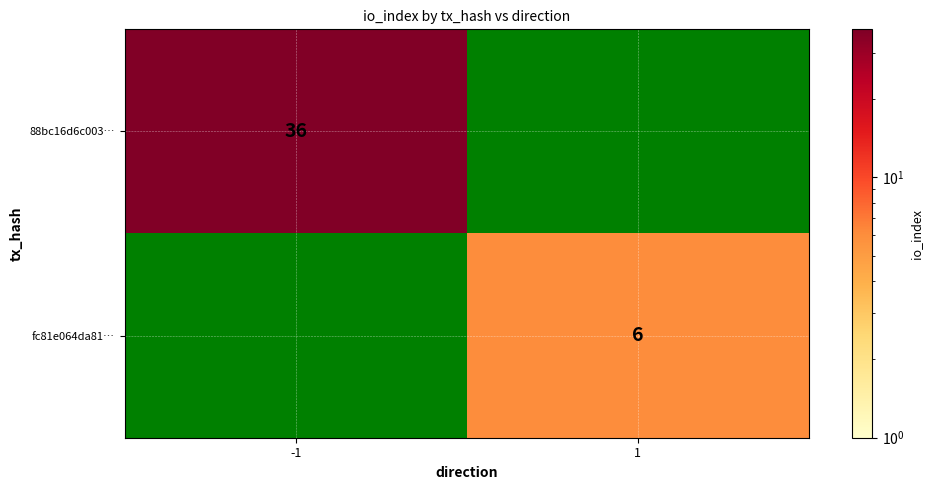

The 88bc16d6c003… series shows 36 at -1. True or false?

True